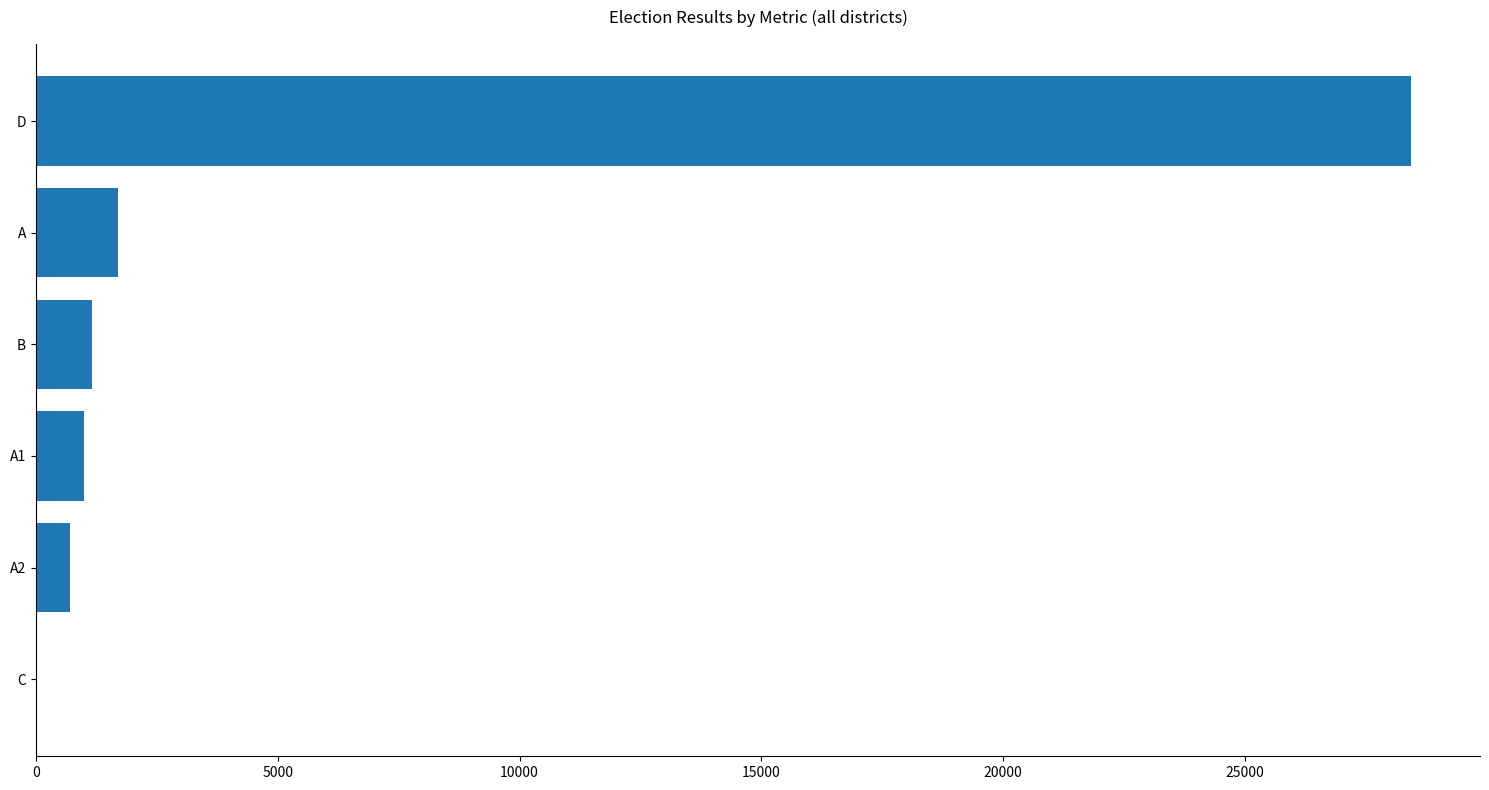

What is the maximum value shown in the chart?

28441